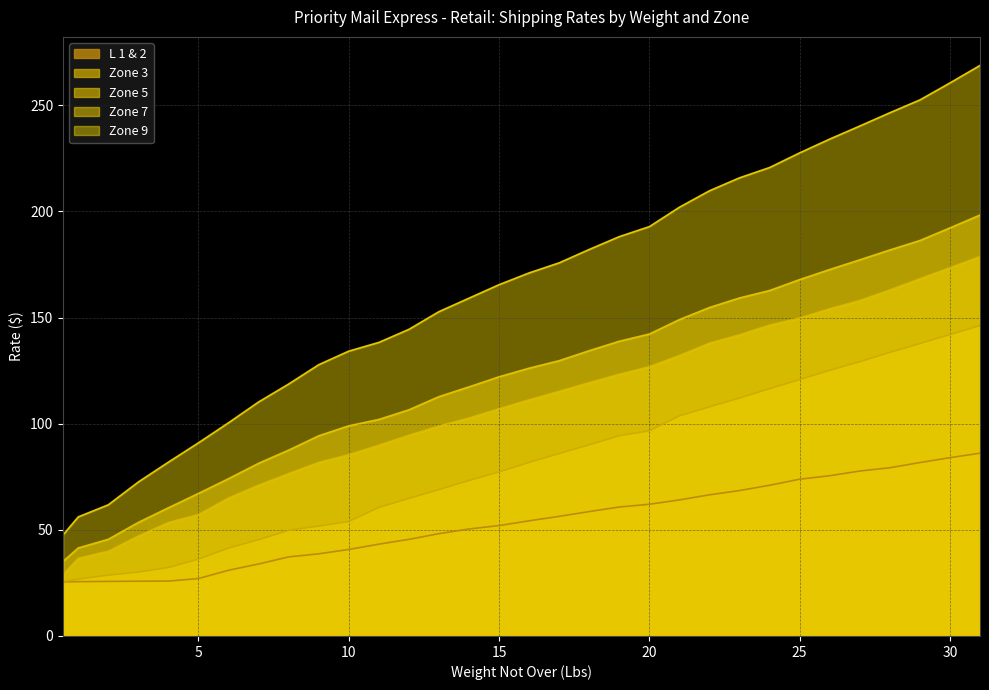

Which series has the widest spread of values?

Zone 9